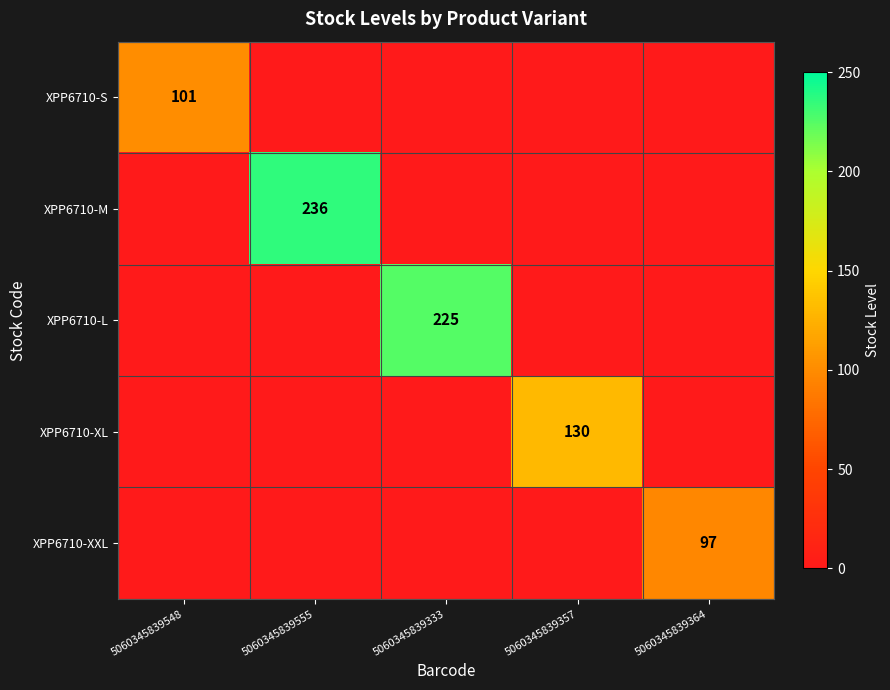

At which label does XPP6710-M reach its minimum?

5060345839548